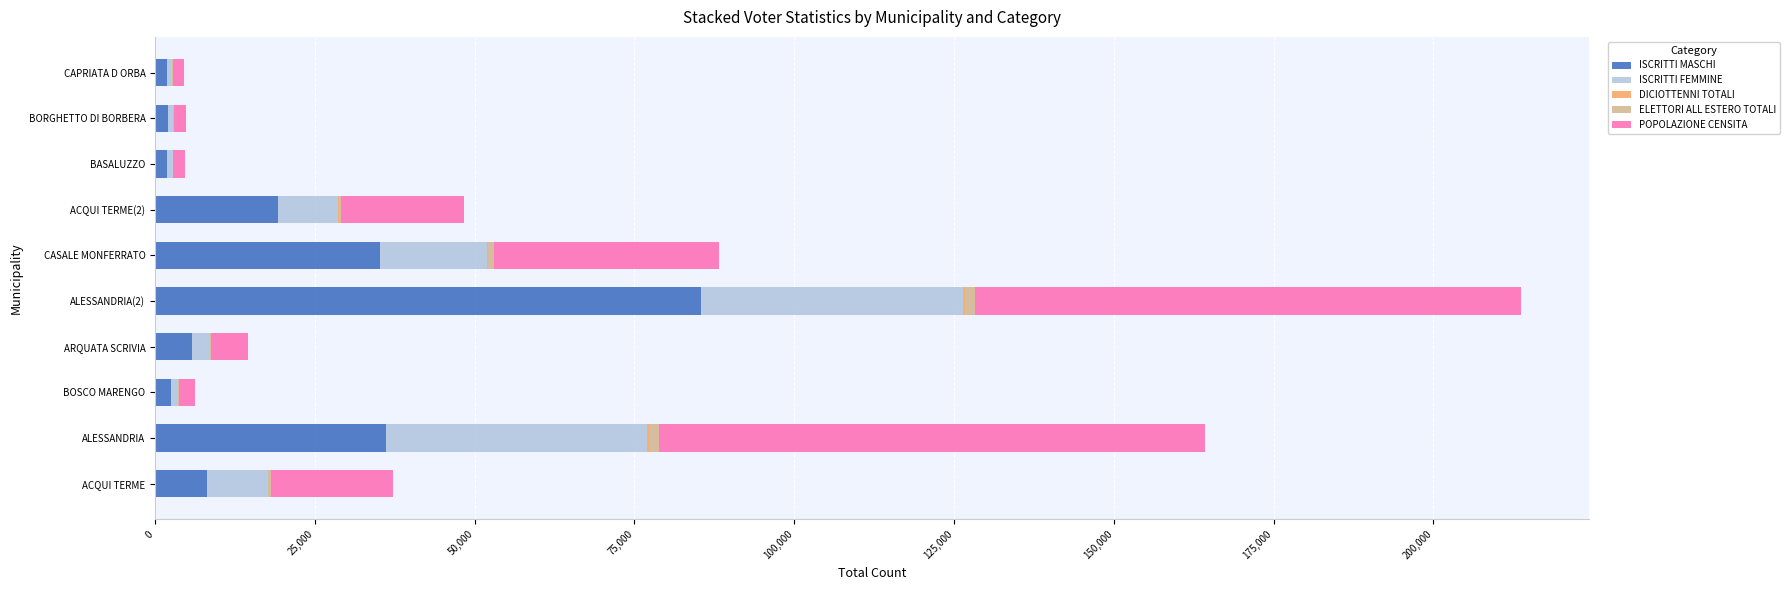

At which category is the sum across all series the highest?

ALESSANDRIA(2)